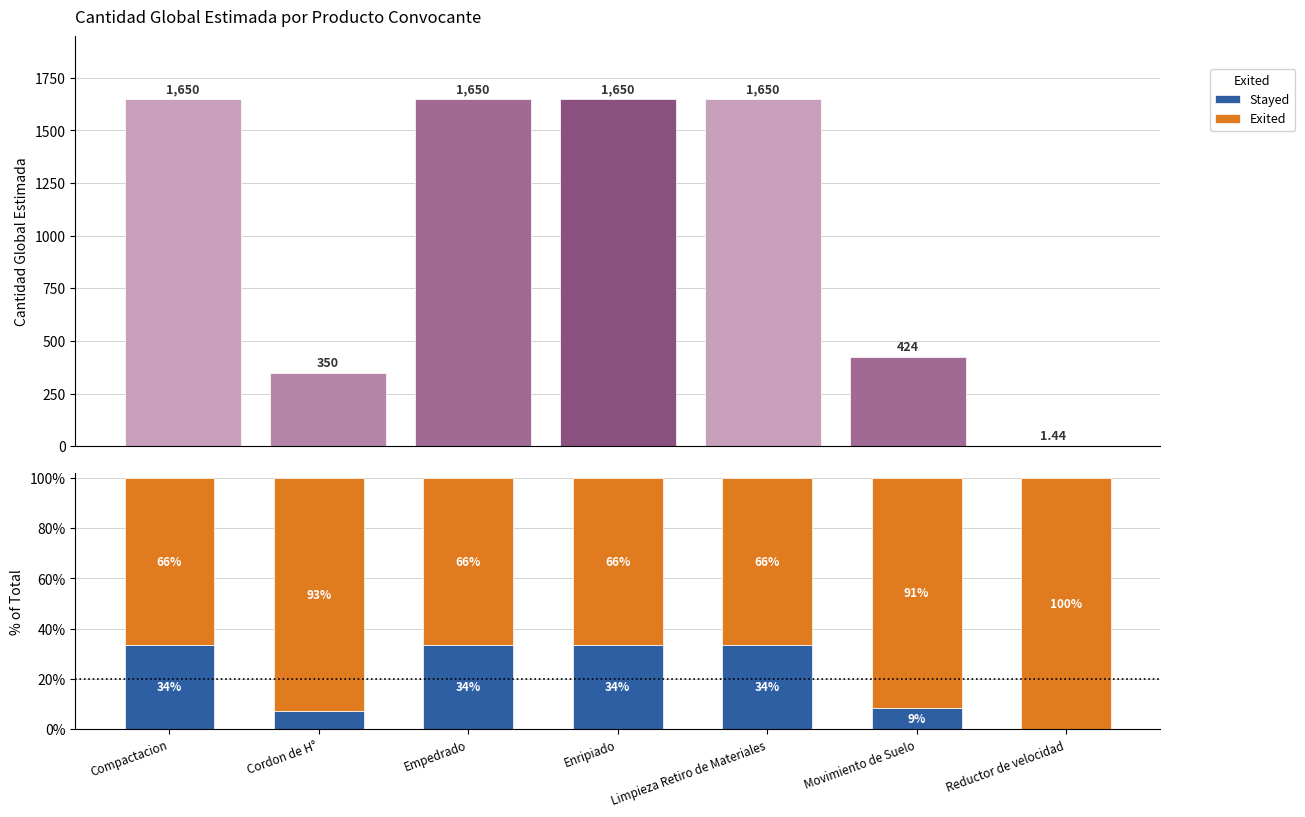

How many bars are there in total?

21